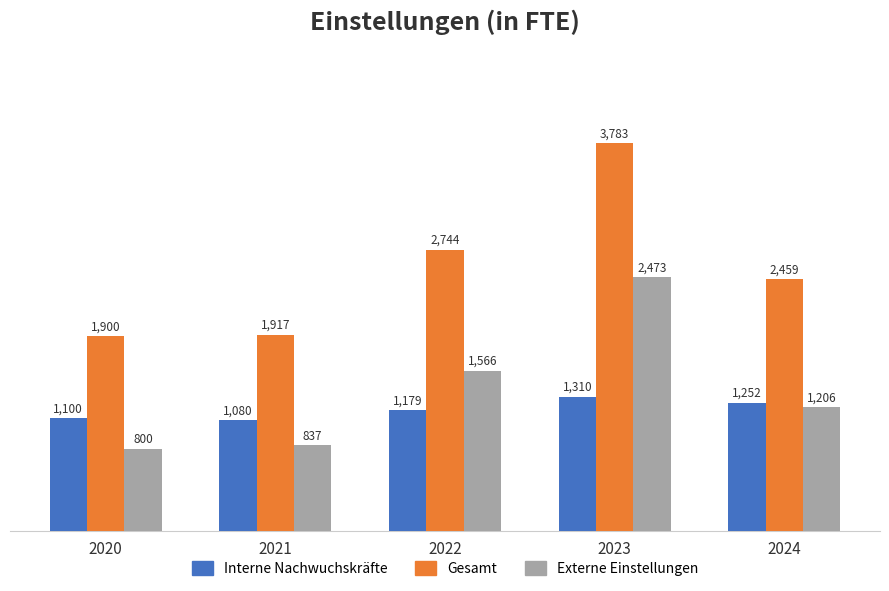

What is the minimum value for Externe Einstellungen?

800